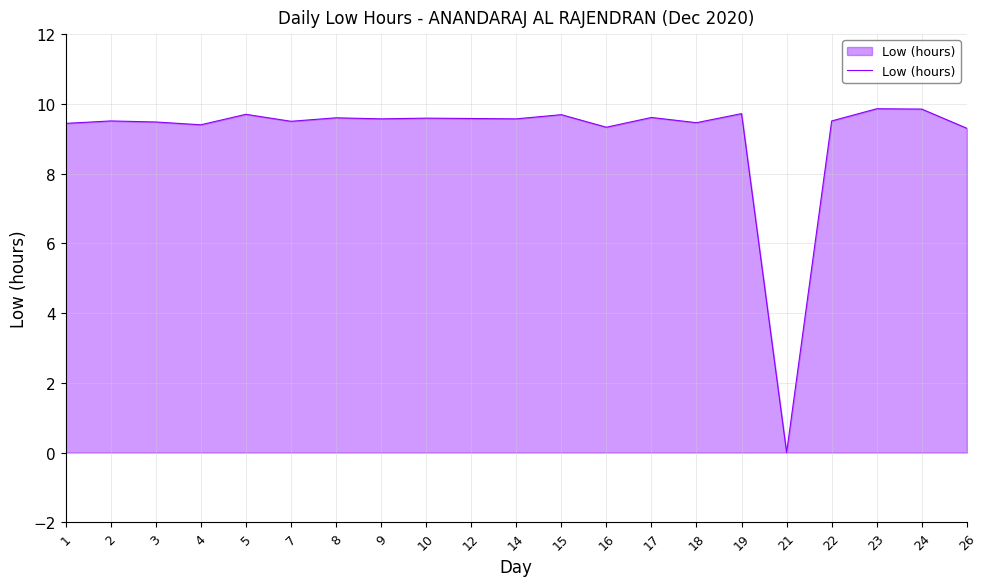

How many categories are shown in the chart?

21